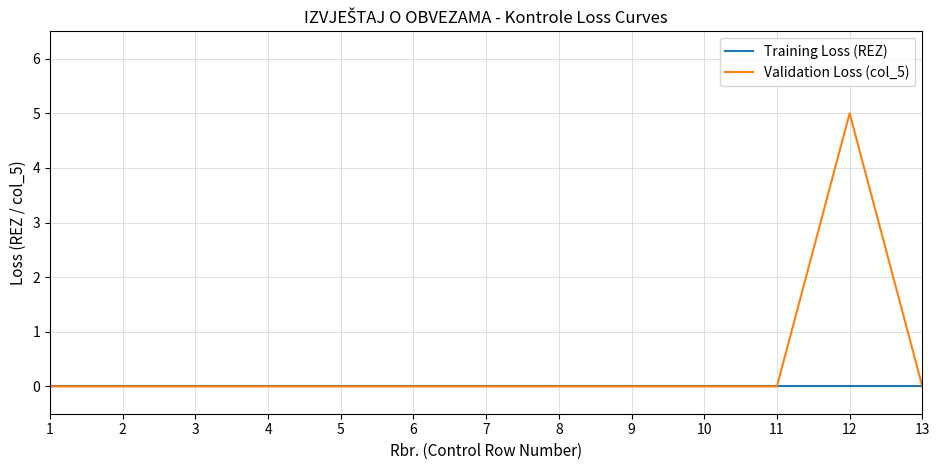

What is the maximum value shown in the chart?

5